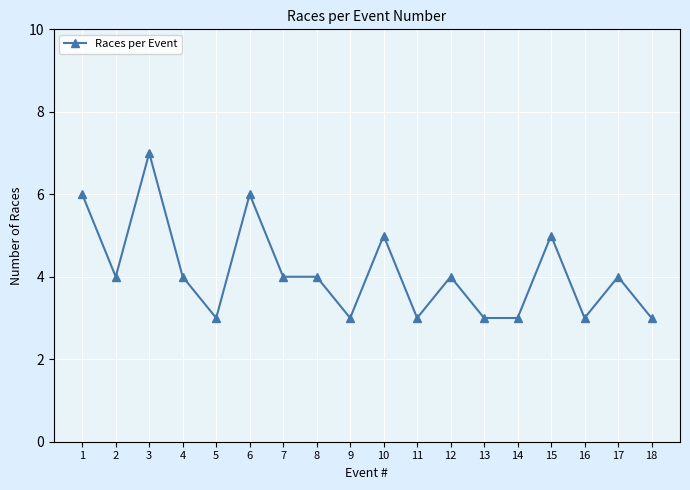

What is the maximum value shown in the chart?

7